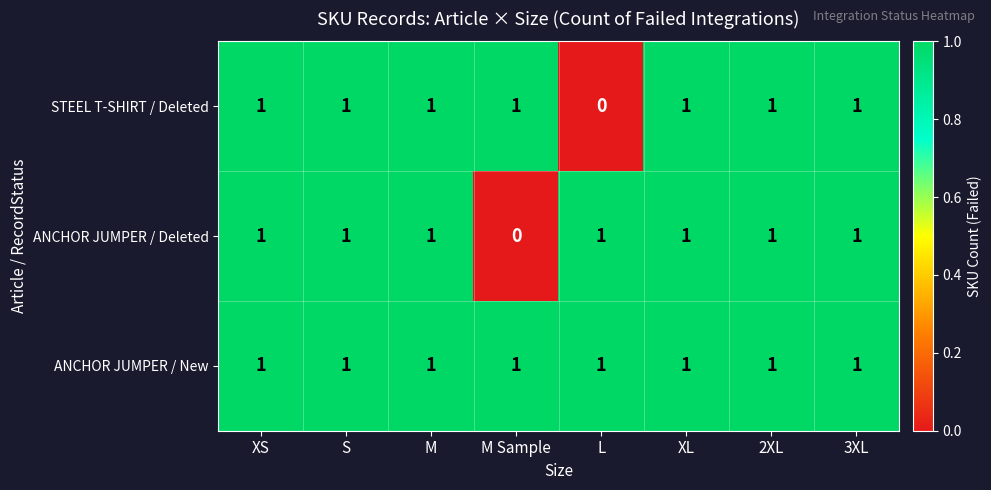

Between S and M Sample, which series saw the biggest shift?

ANCHOR JUMPER / Deleted